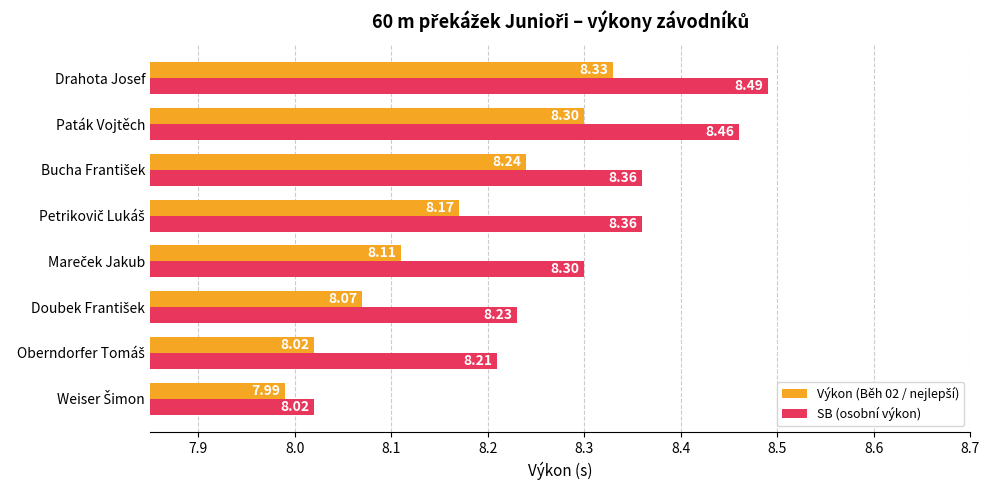

Which category has the highest value across all series?

Drahota Josef